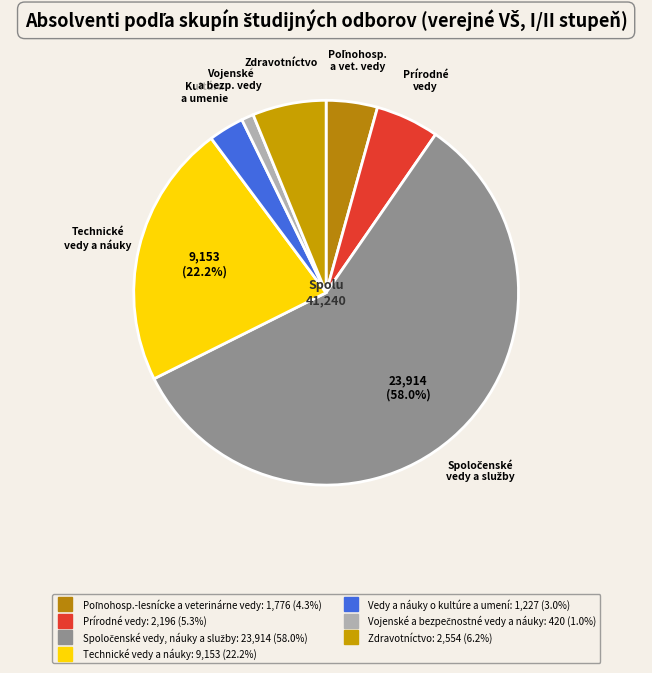

How many slices are in this pie chart?

7